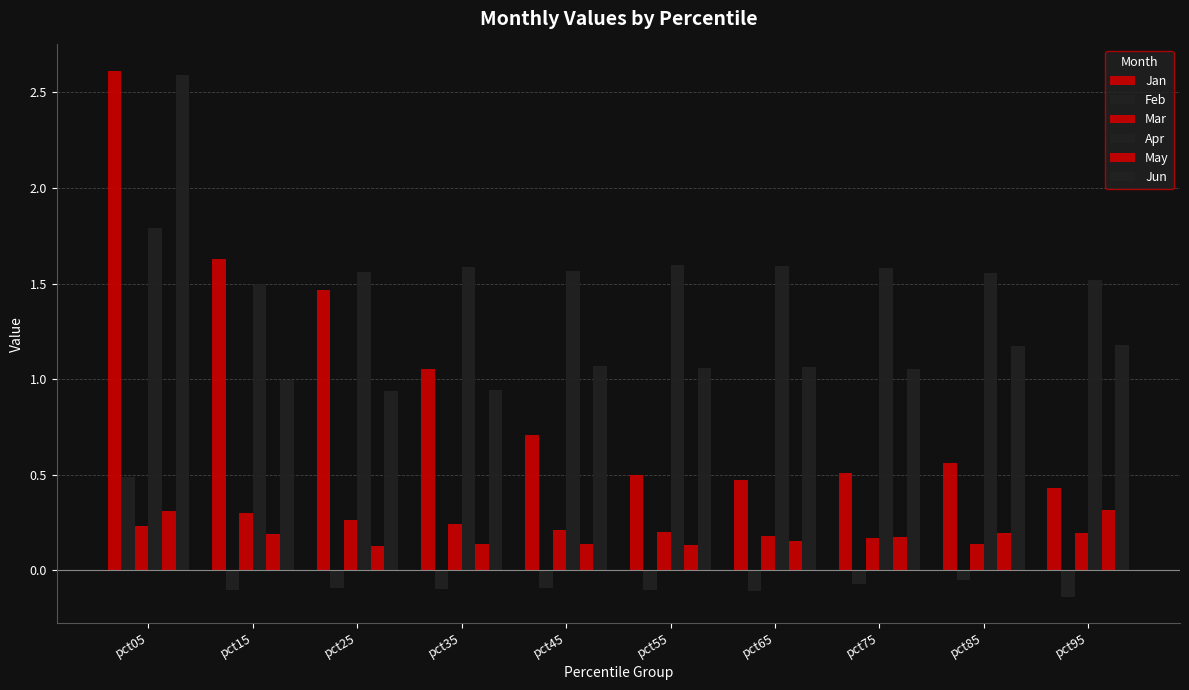

Are the bars grouped side by side (vs. stacked)?

Yes